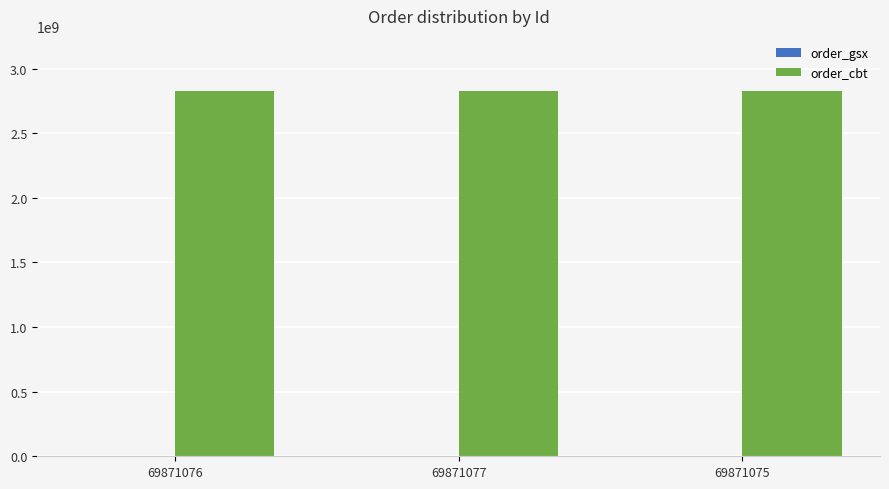

What is the total value across all series at 69871076?

2830030951